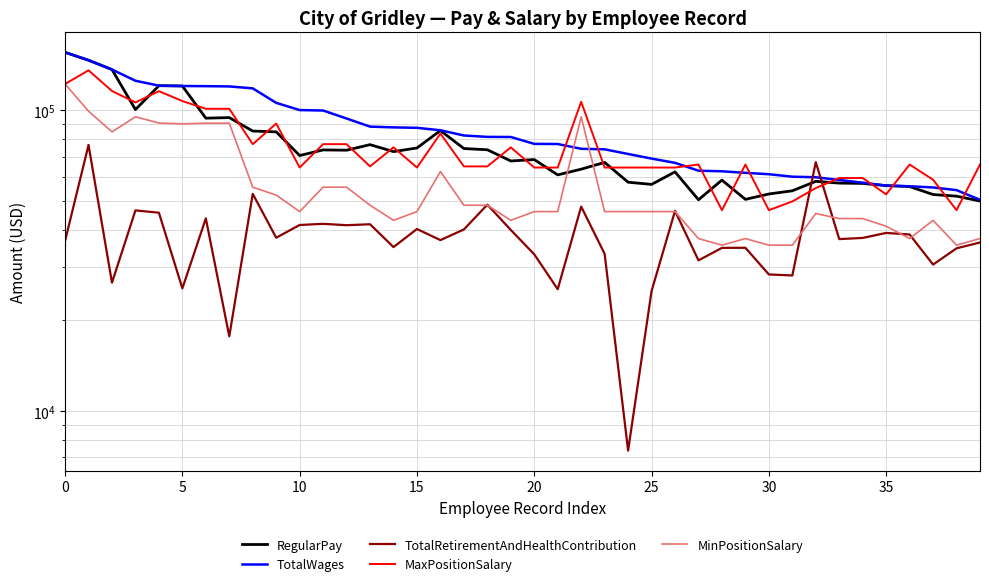

What is the value of the TotalRetirementAndHealthContribution point at the 5th from the left?

45639